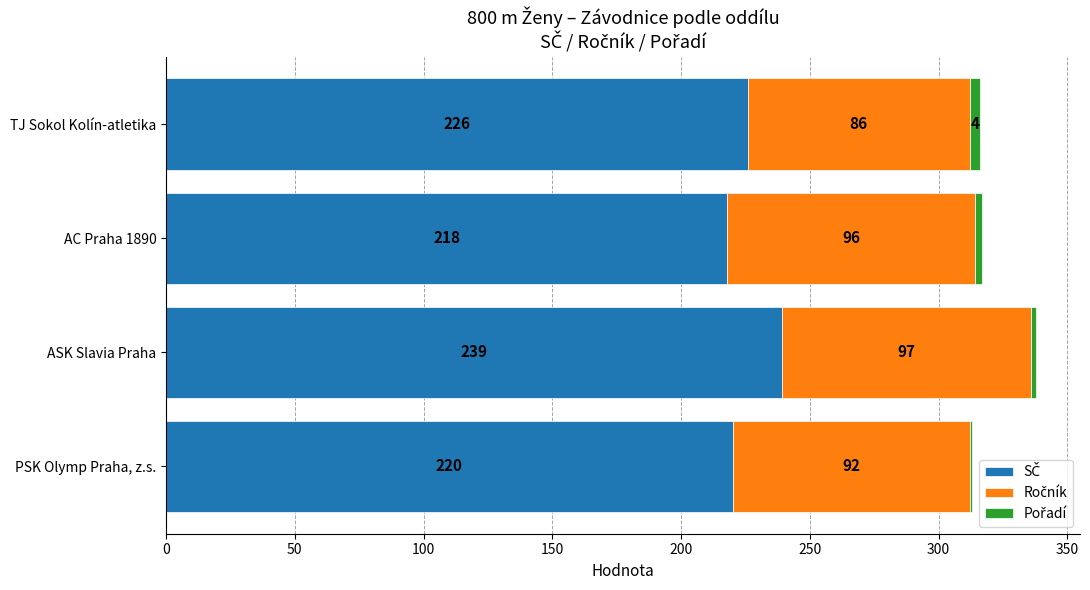

What is the total value across all series at TJ Sokol Kolín-atletika?

316